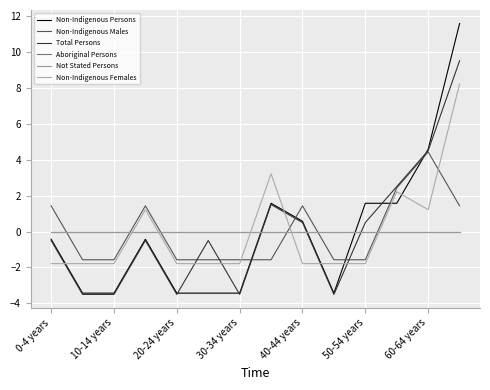

Does the chart display data point markers on the line(s)?

No